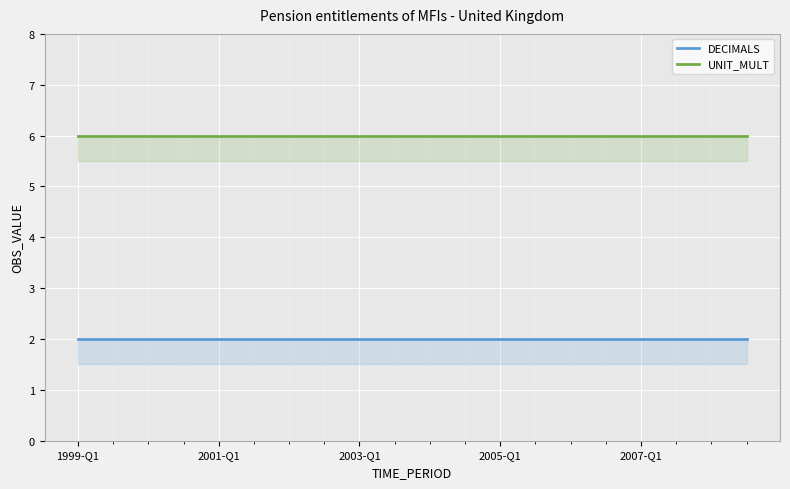

Is it true that UNIT_MULT equals 3 at 2003-Q1?

False